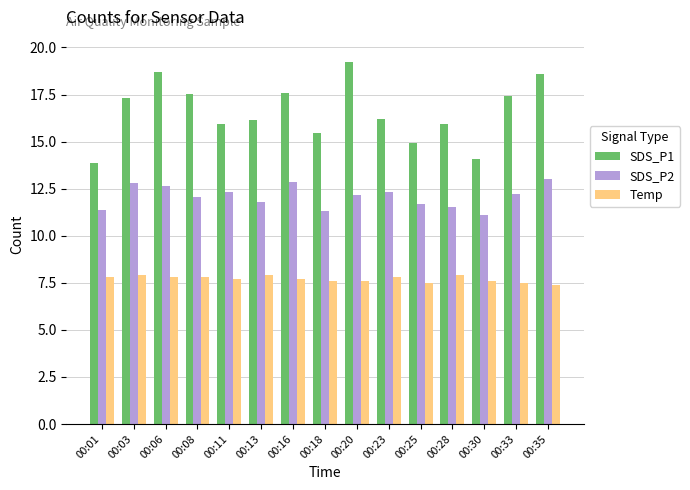

List the series in order of their overall mean, highest first.

SDS_P1, SDS_P2, Temp